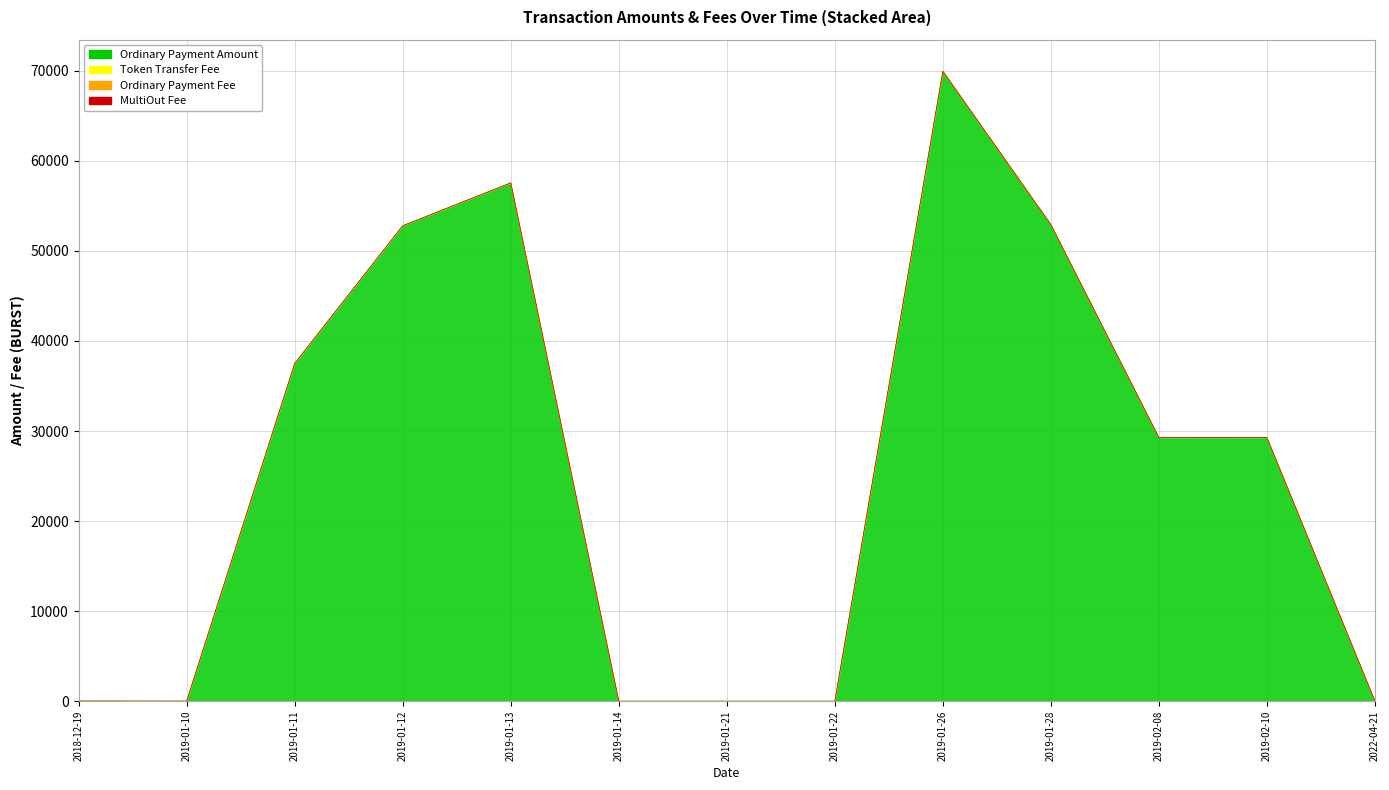

At which category does Token Transfer Fee reach its first local peak?

2019-01-12